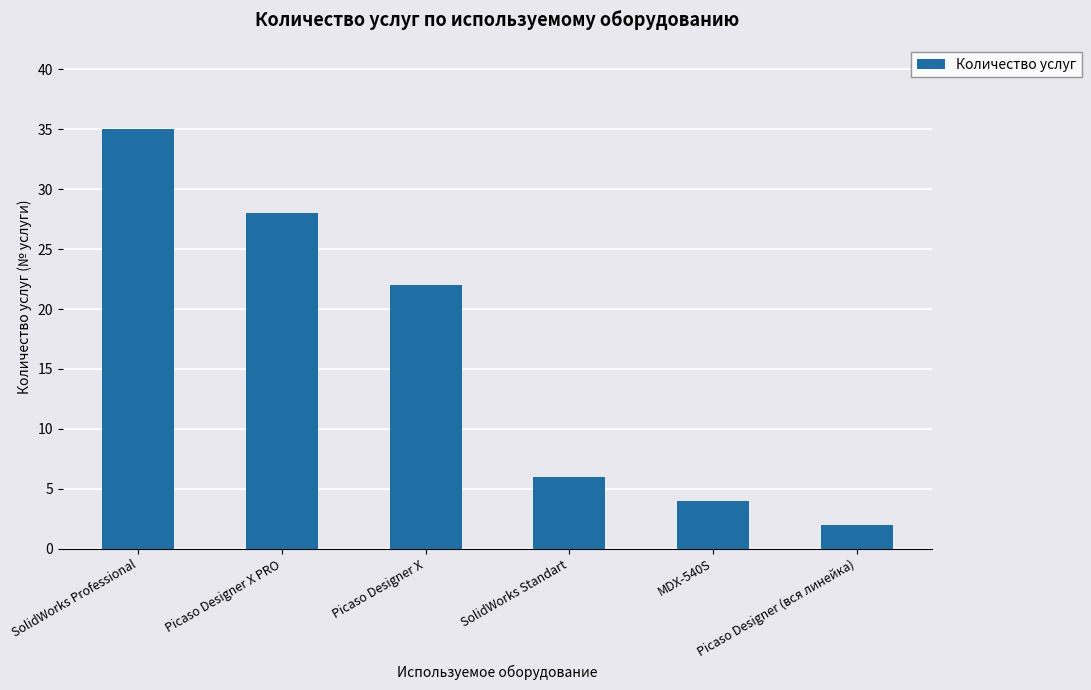

Reading left to right, transcribe all the data shown in this chart.

SolidWorks Professional=35	Picaso Designer X PRO=28	Picaso Designer X=22	SolidWorks Standart=6	MDX-540S=4	Picaso Designer (вся линейка)=2